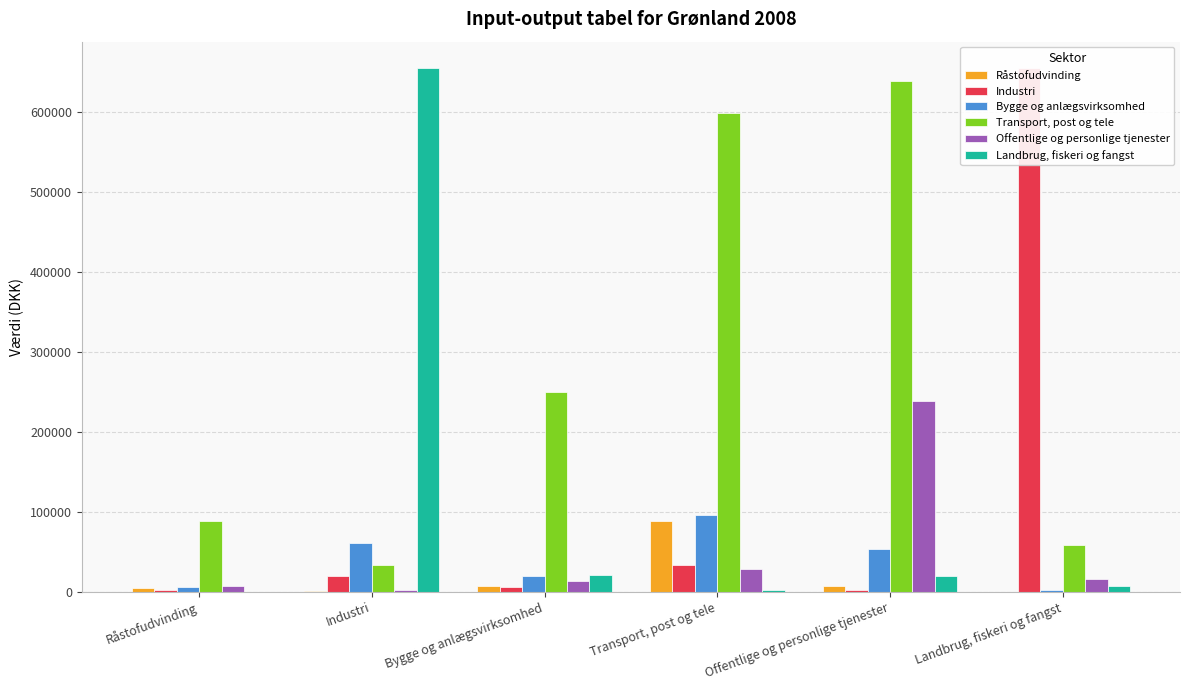

How many data points in Råstofudvinding are less than 7063?

3